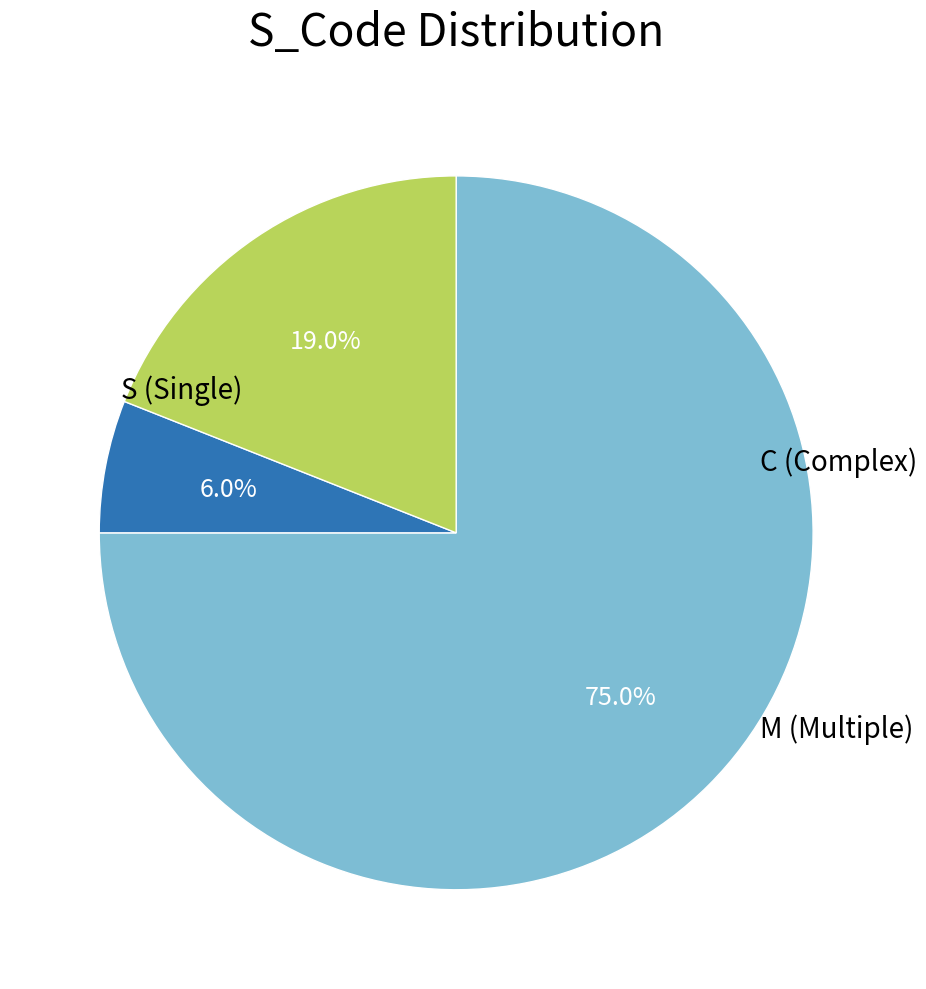

Does S account for over 50% of the chart?

Yes